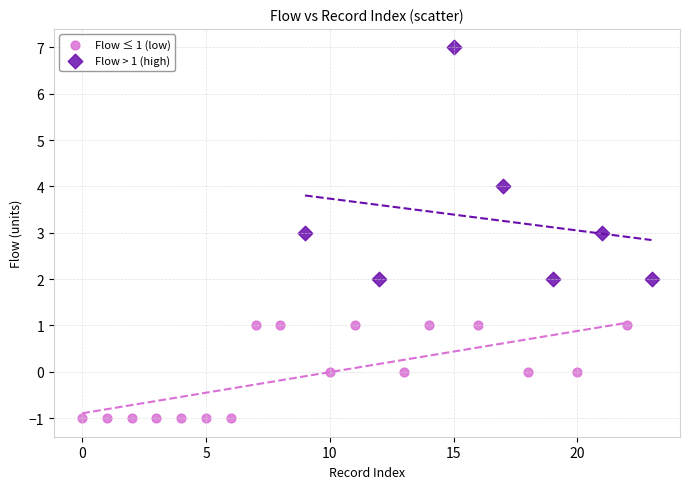

What are all the series names shown in the legend?

Flow ≤ 1 (low), Flow > 1 (high)